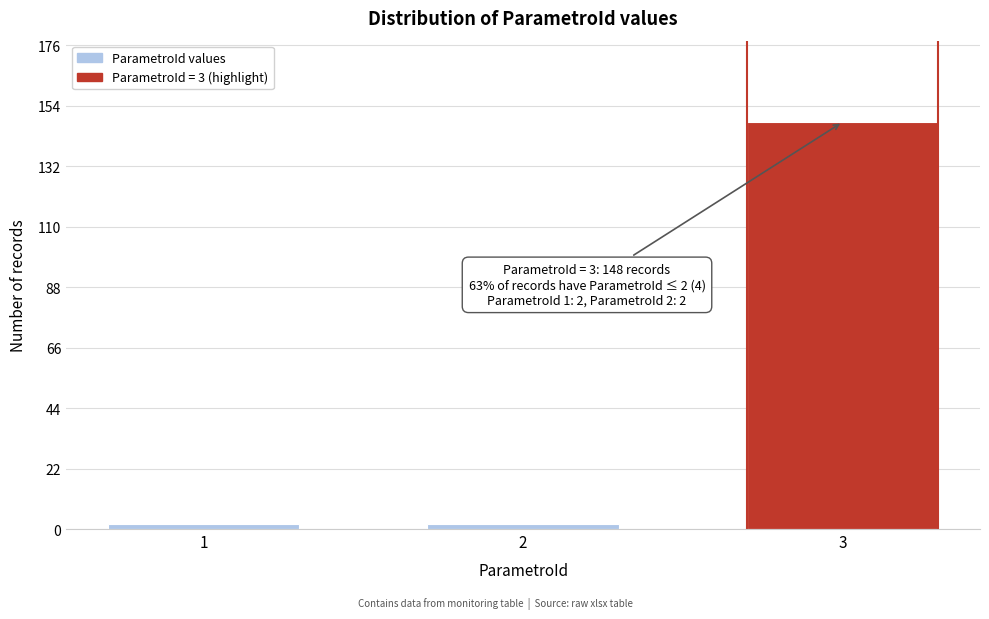

Reading left to right, transcribe all the data shown in this chart.

2	2	148